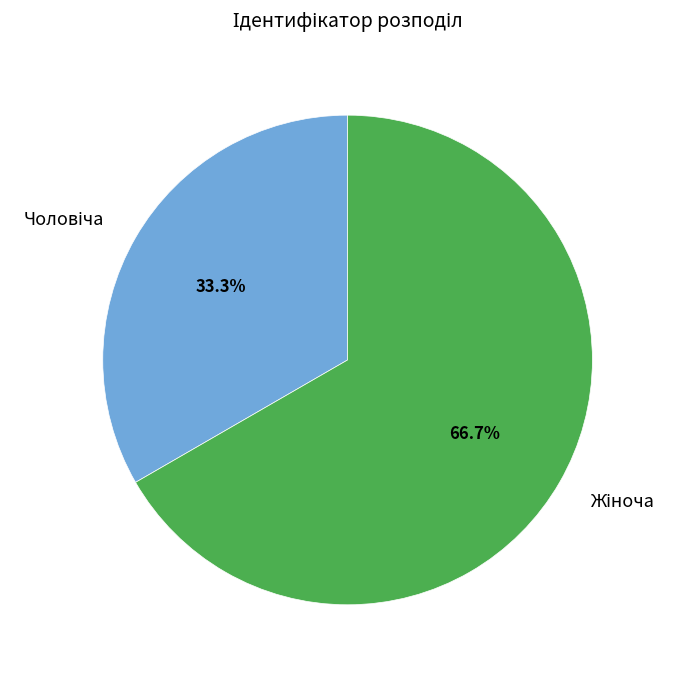

Is there any slice that represents more than half of the pie?

Yes